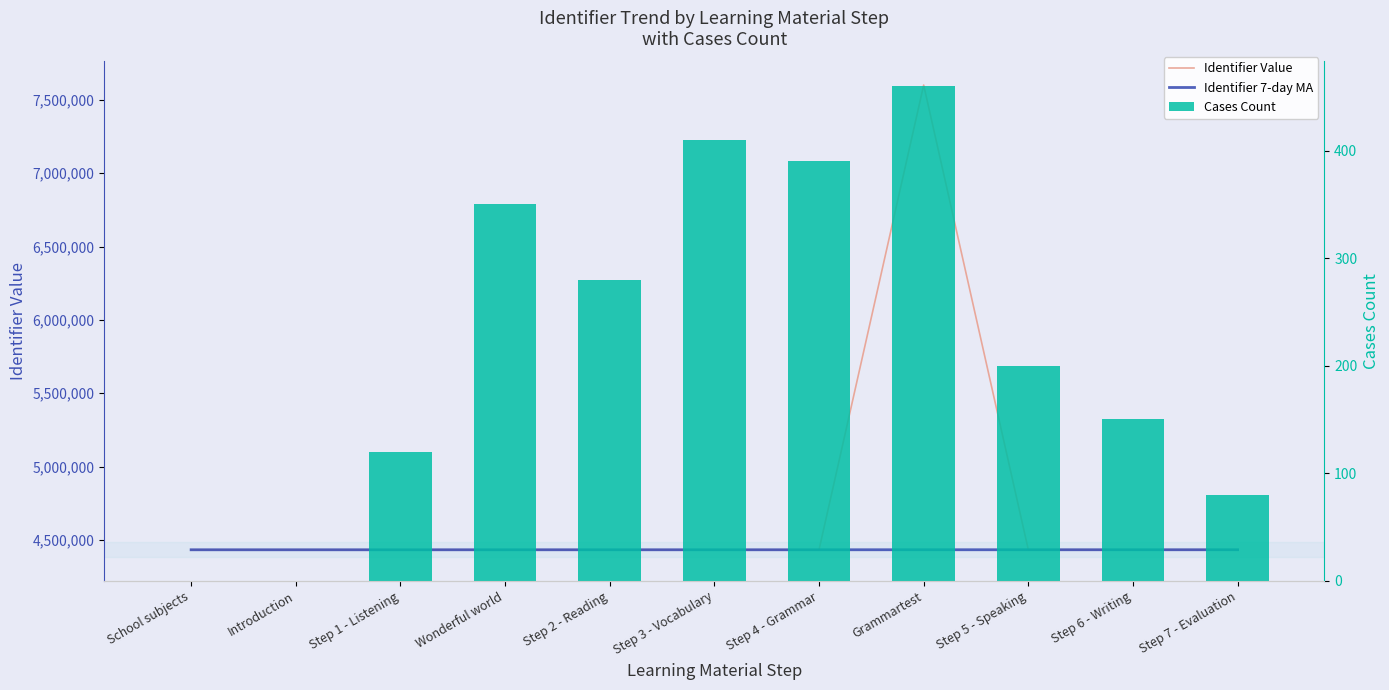

What is the approximate value of Identifier Value at Step 1 - Listening?

4433103.0